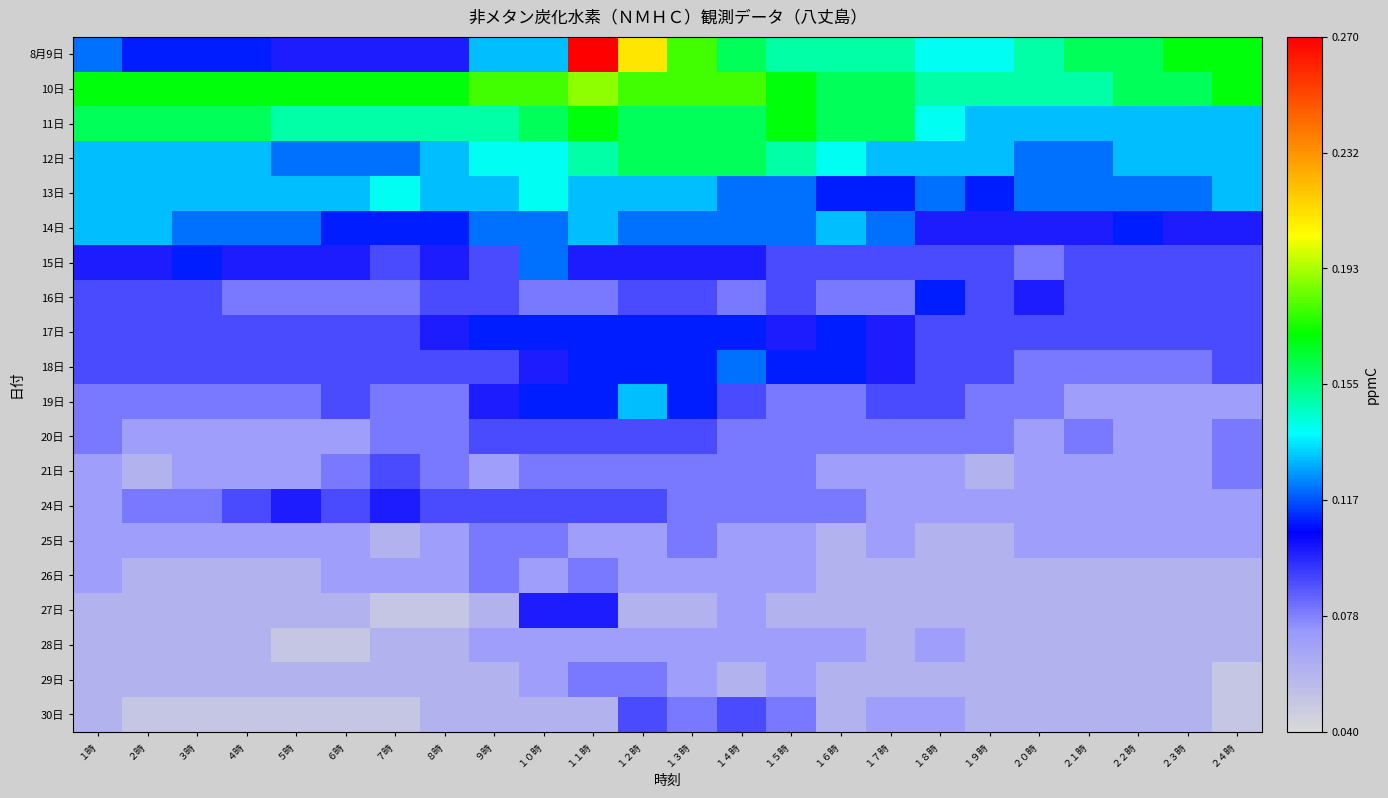

What is the minimum value shown in the chart?

0.1